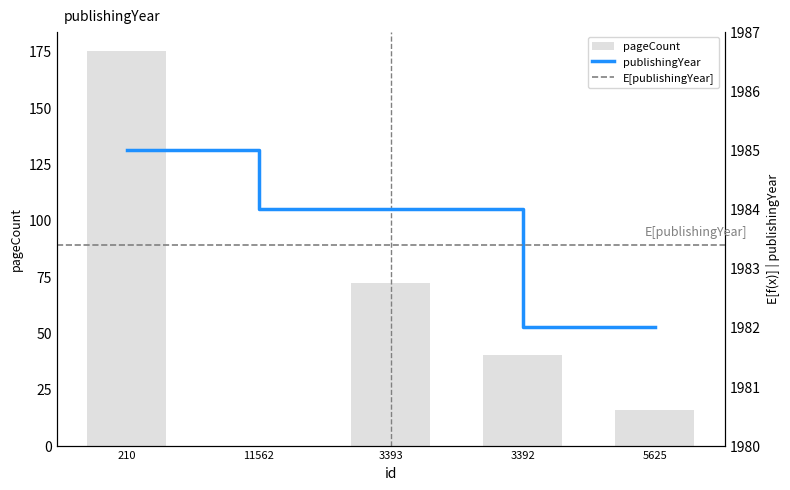

What is the label of the 4th bar from the left?

3392